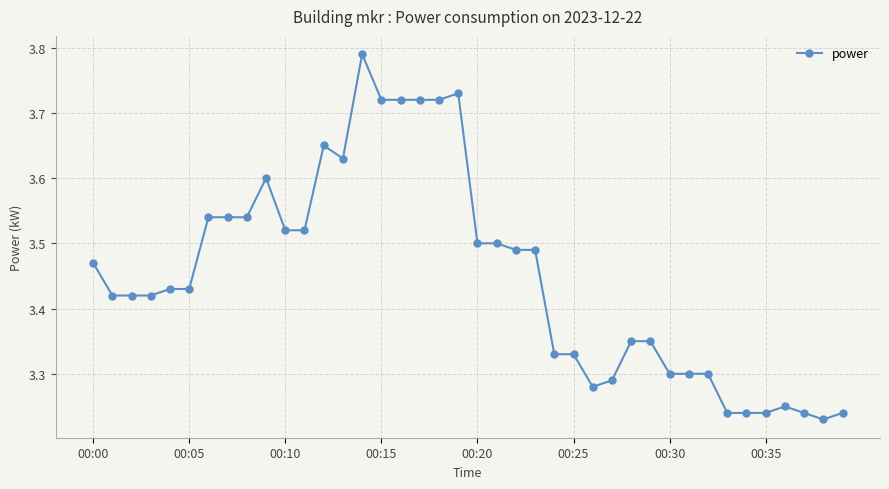

What is the difference between the maximum and minimum values?

0.6